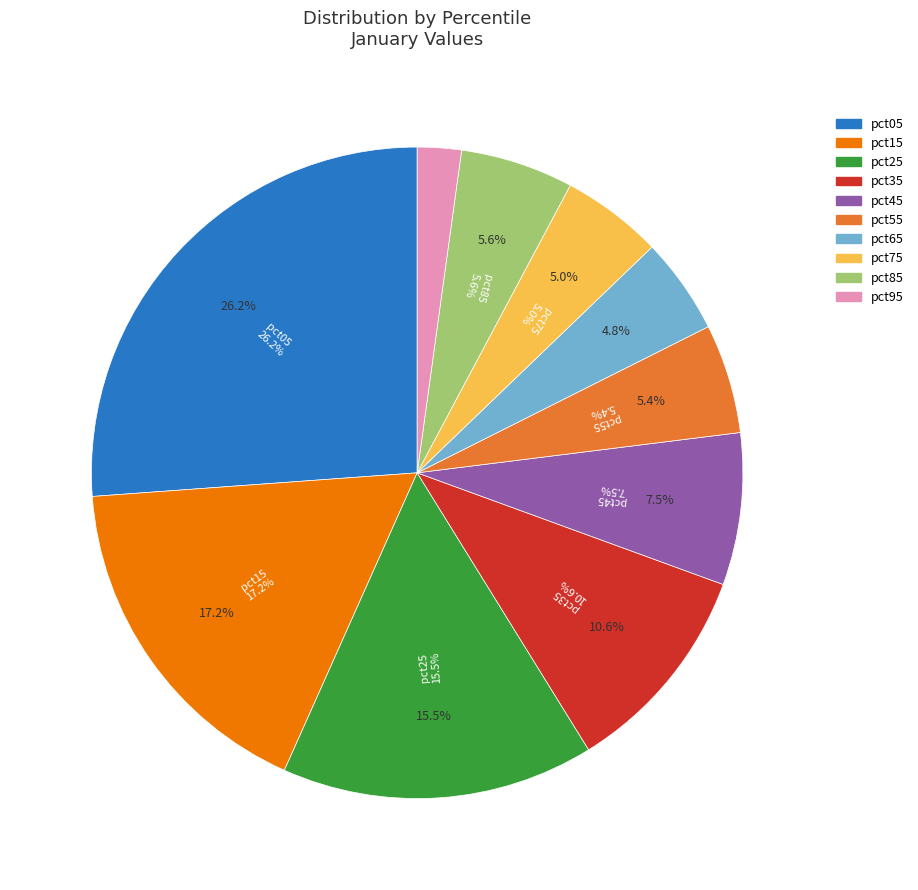

To the nearest percent, what percentage of the pie is pct95?

2%